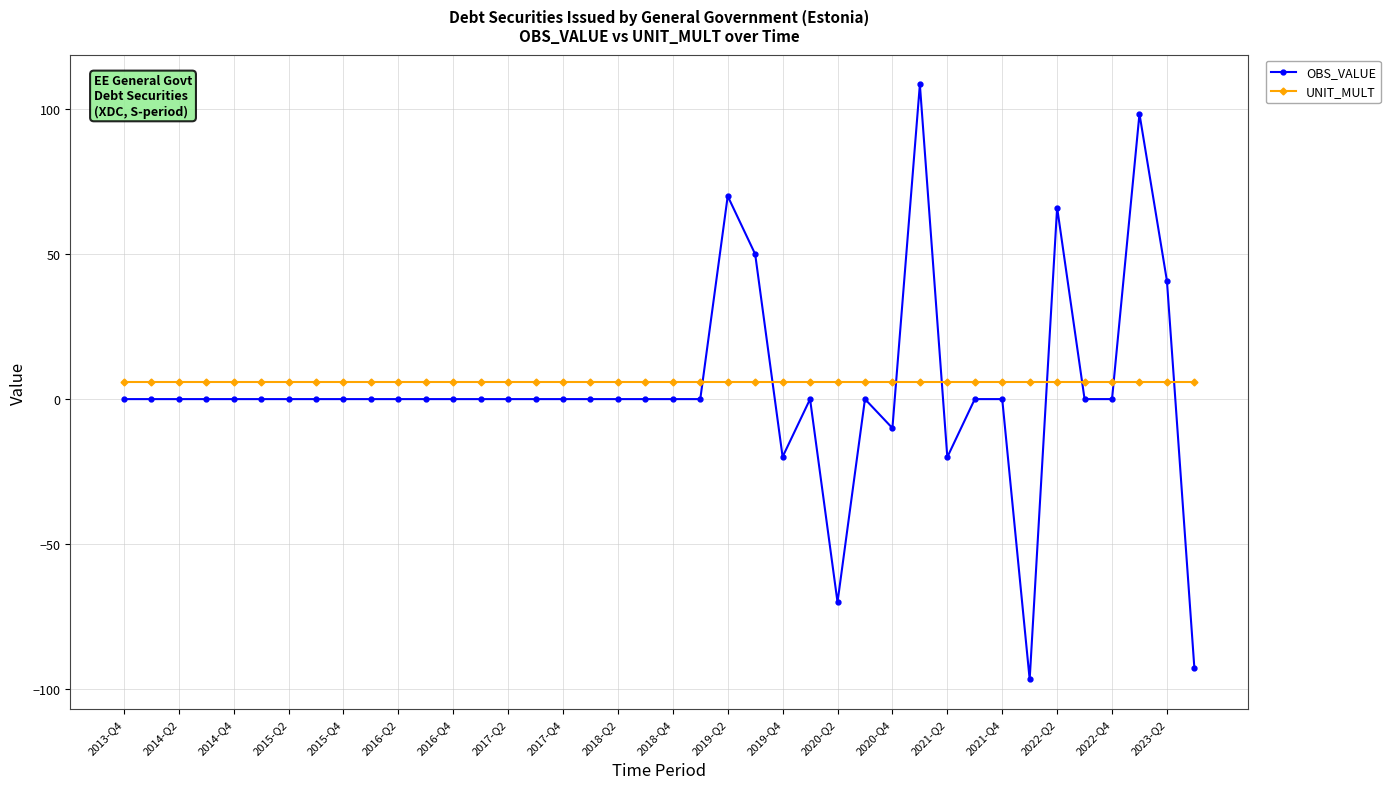

Which series has the largest range (max minus min)?

OBS_VALUE